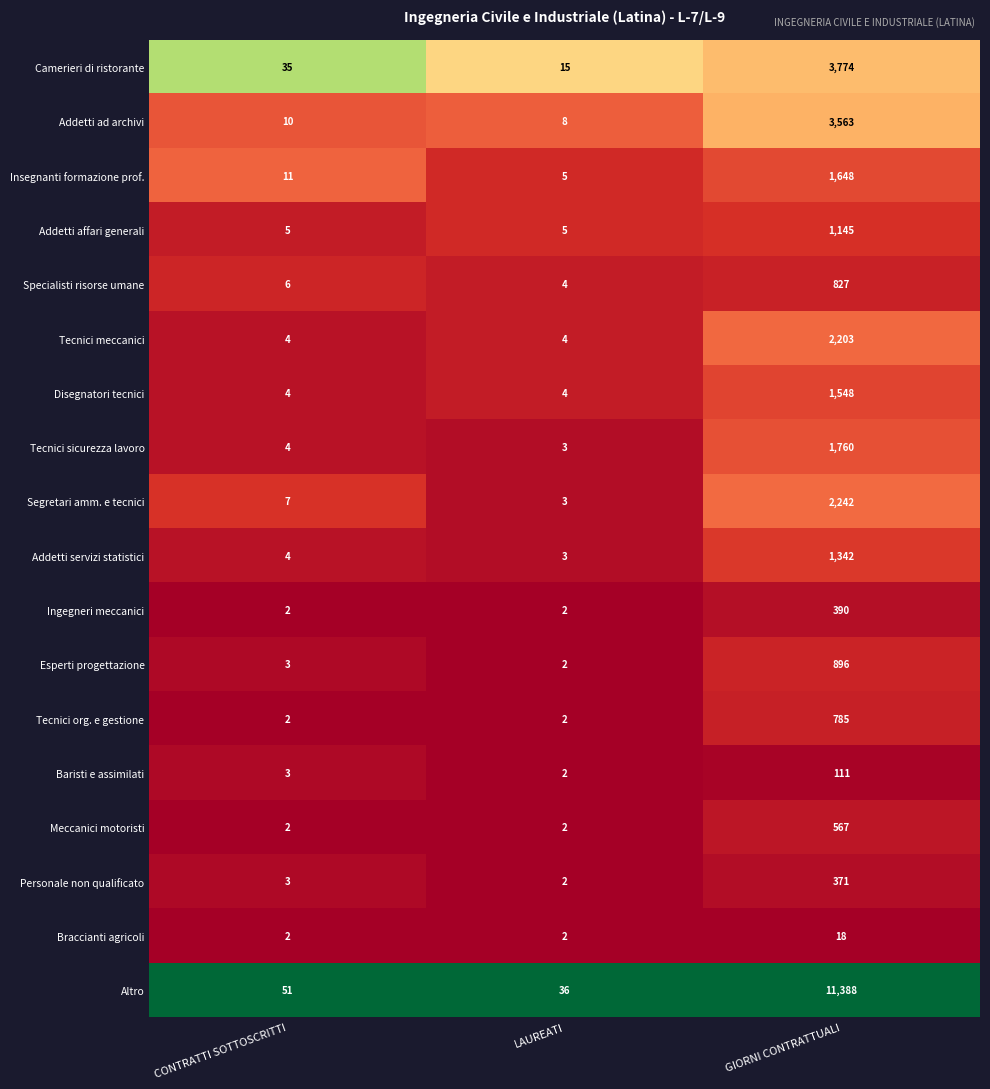

List the series in order of their peak value, highest first.

Altro, Camerieri di ristorante, Addetti ad archivi, Segretari amm. e tecnici, Tecnici meccanici, Tecnici sicurezza lavoro, Insegnanti formazione prof., Disegnatori tecnici, Addetti servizi statistici, Addetti affari generali, Esperti progettazione, Specialisti risorse umane, Tecnici org. e gestione, Meccanici motoristi, Ingegneri meccanici, Personale non qualificato, Baristi e assimilati, Braccianti agricoli